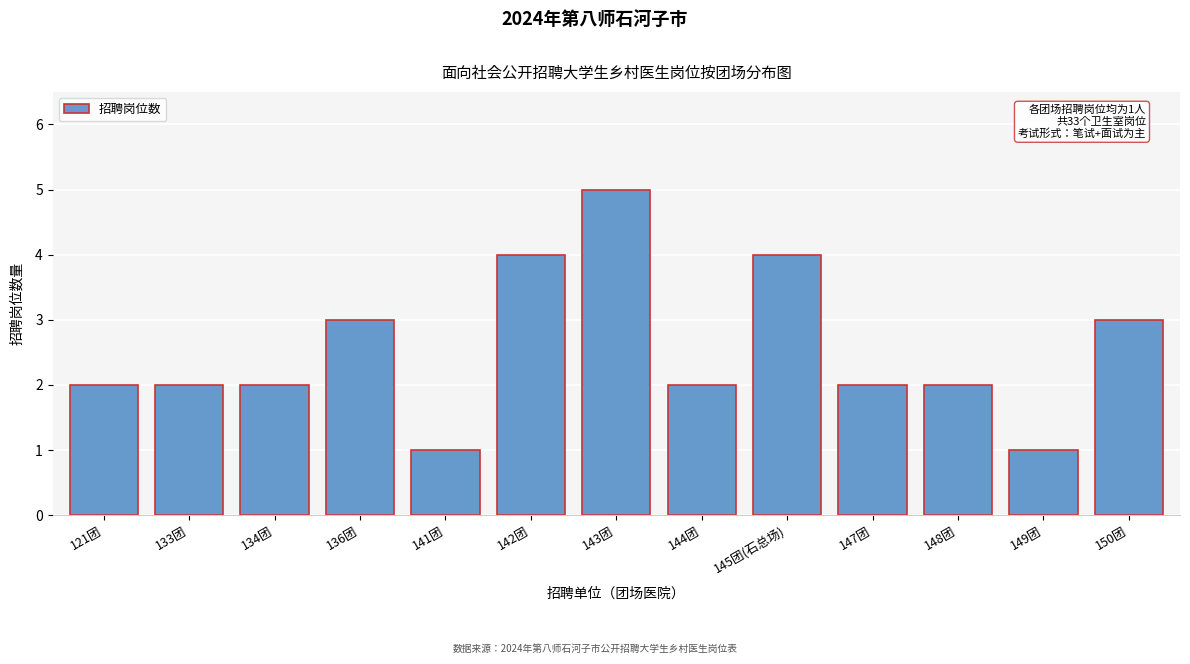

Reading left to right, extract all data points from this chart.

121团=2	133团=2	134团=2	136团=3	141团=1	142团=4	143团=5	144团=2	145团(石总场)=4	147团=2	148团=2	149团=1	150团=3